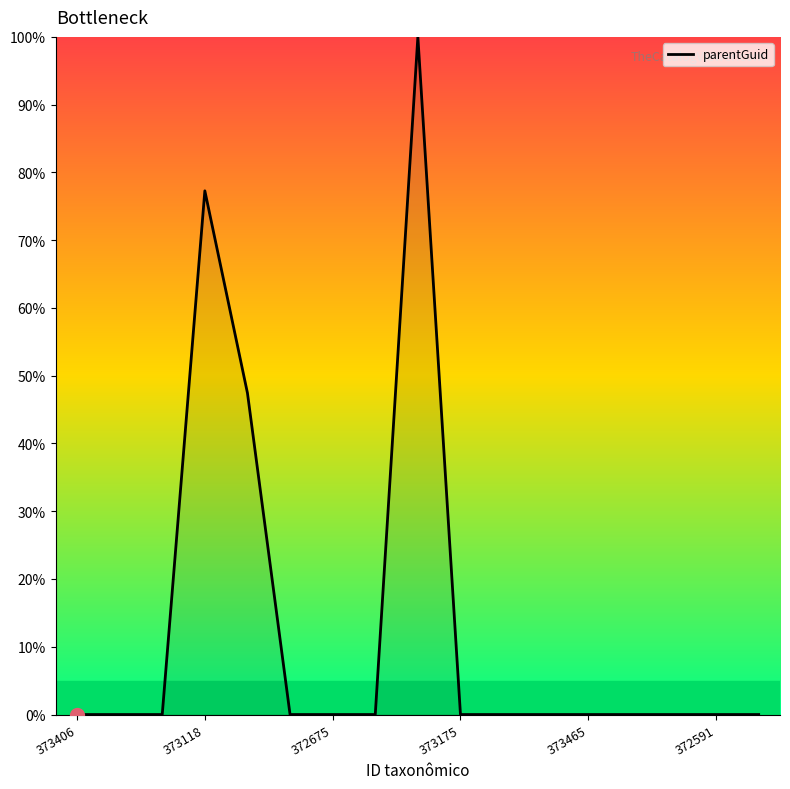

How many distinct data groups are displayed?

1